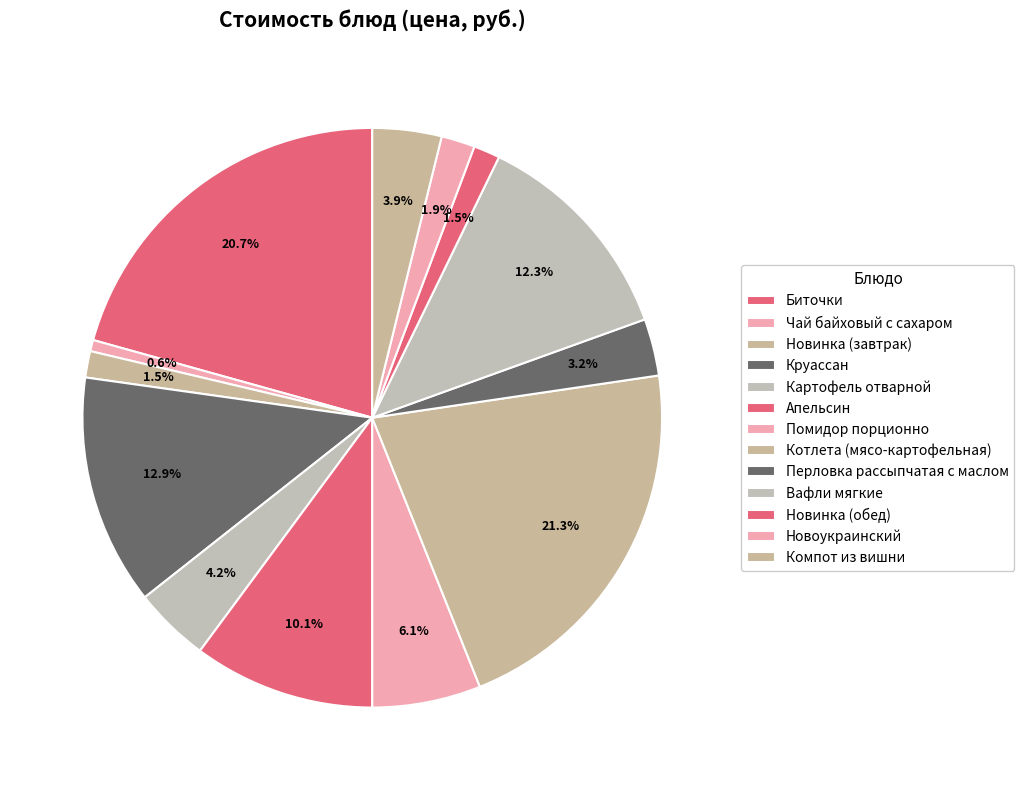

To the nearest percent, what is the combined percentage of Круассан and Вафли мягкие?

25%